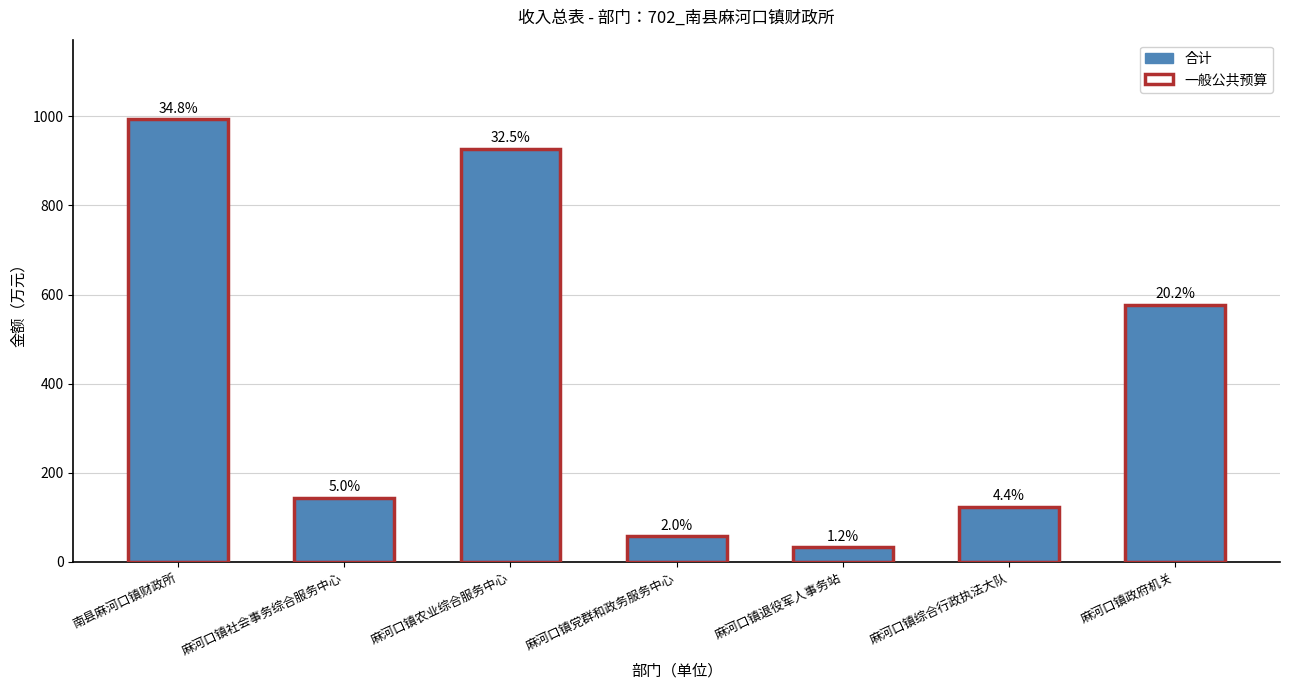

Read the 合计 value at 麻河口镇政府机关.

577.2